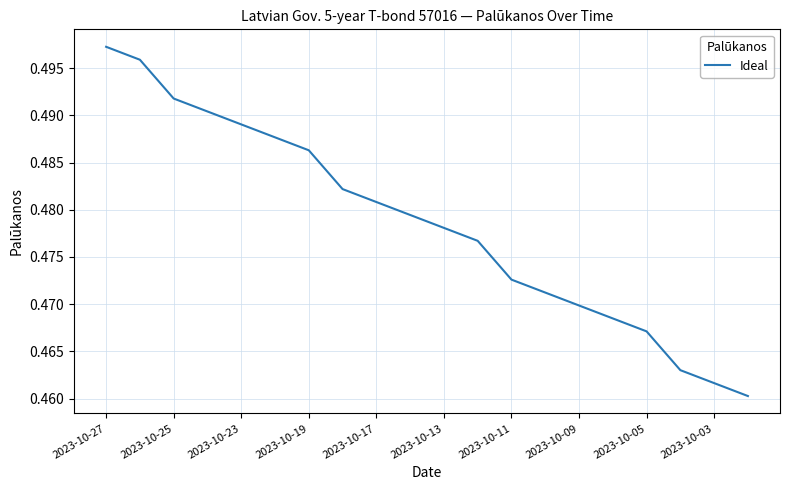

Which label corresponds to the largest value in the chart?

2023-10-27